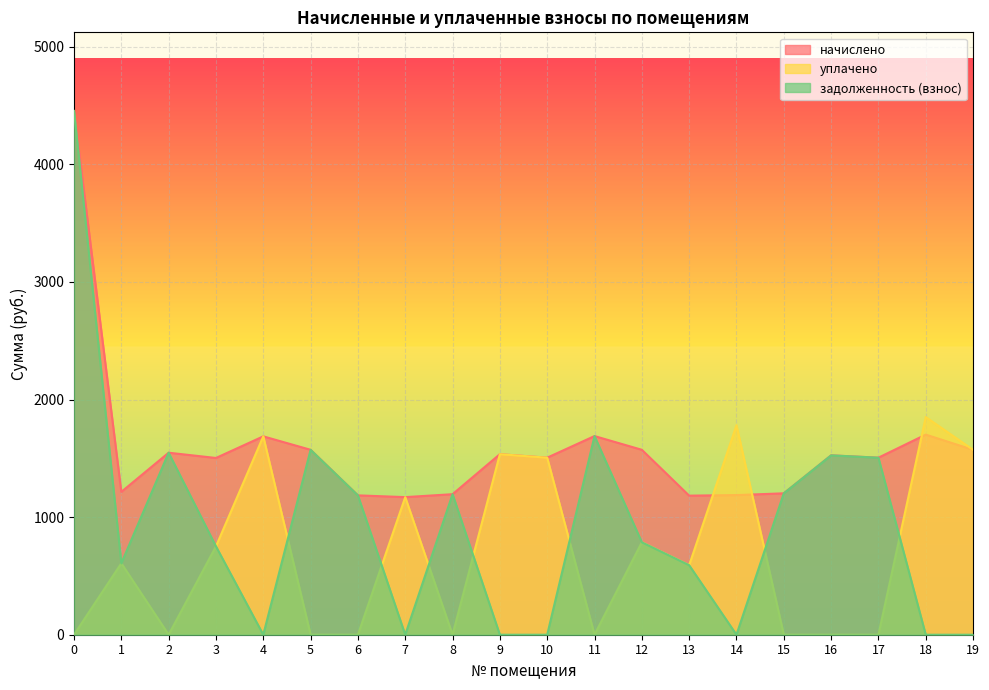

At which label does уплачено reach its peak?

18